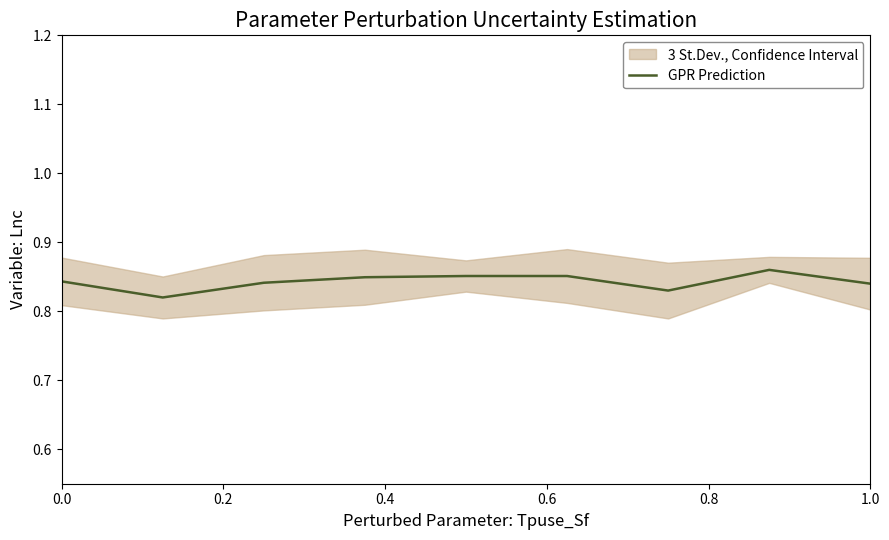

Reading left to right, what are all the values shown in this chart?

0.8	0.8	0.8	0.8	0.9	0.9	0.8	0.9	0.8